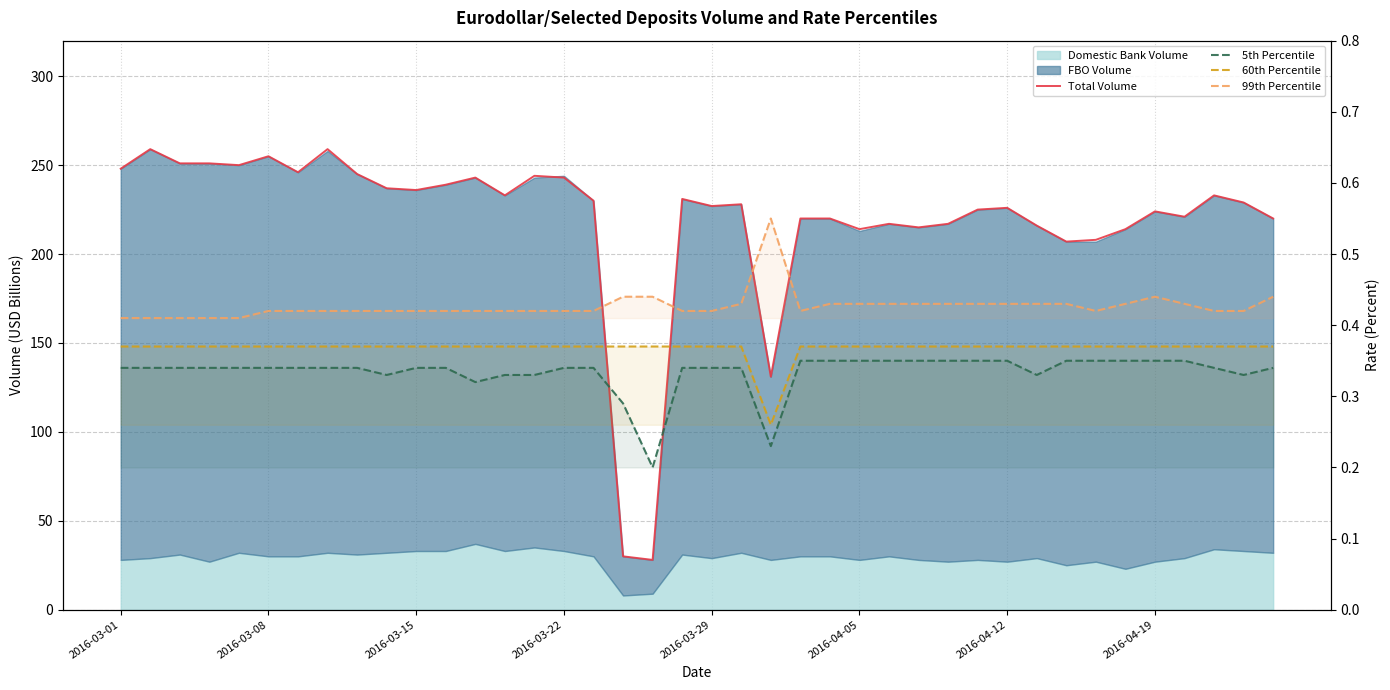

At how many categories does at least one series exceed 208?

35